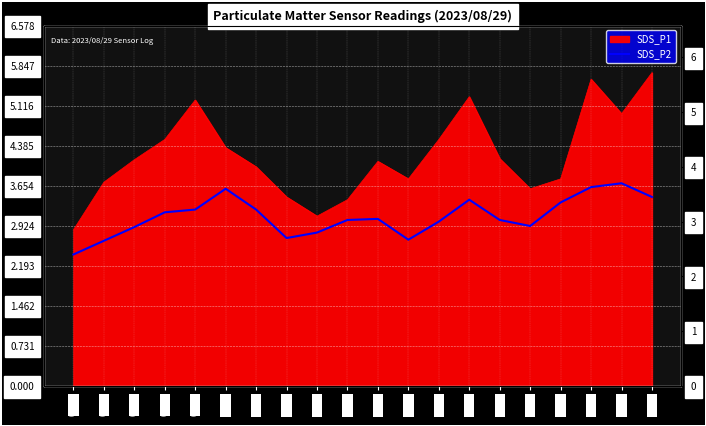

What position from the left is 07:54?

17